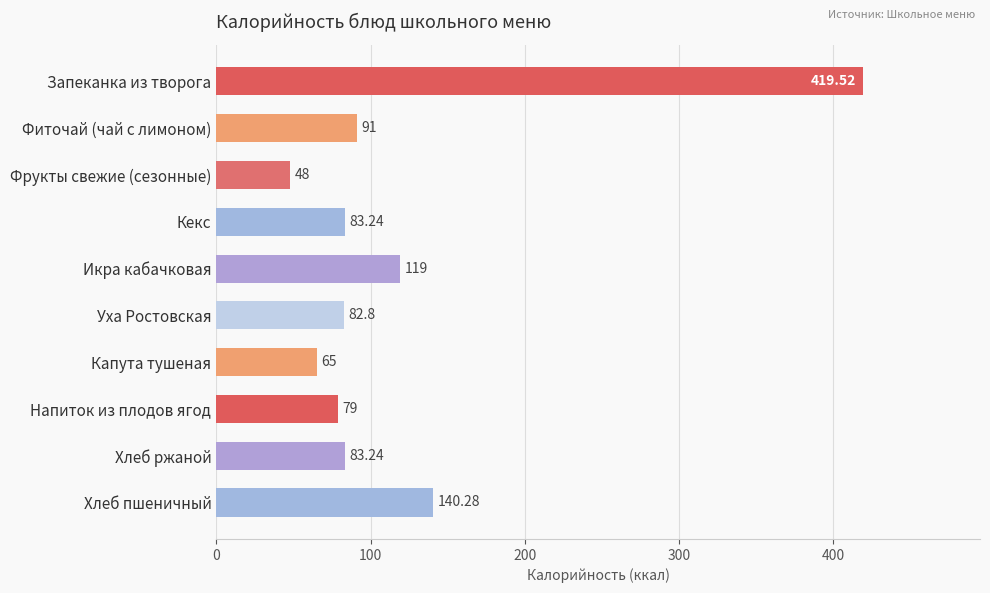

At which category does the chart reach its minimum across all series?

Фрукты свежие (сезонные)